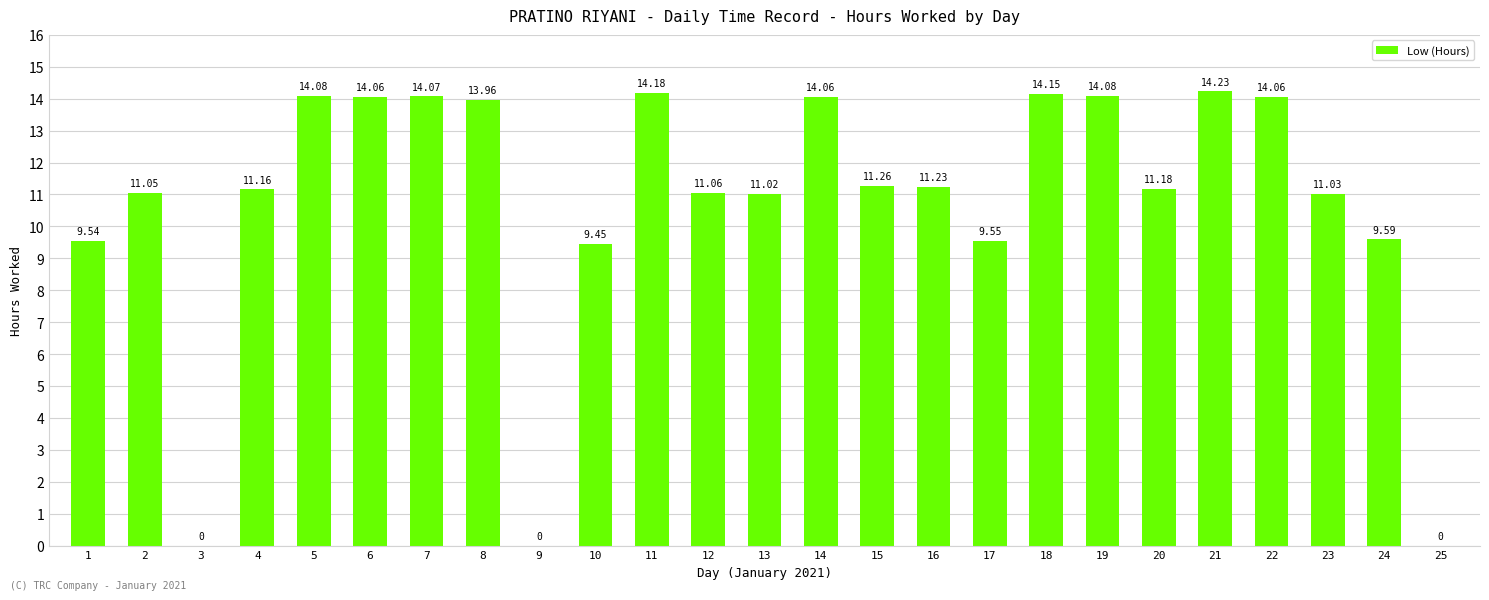

Which has a higher value, 7 or 8?

7